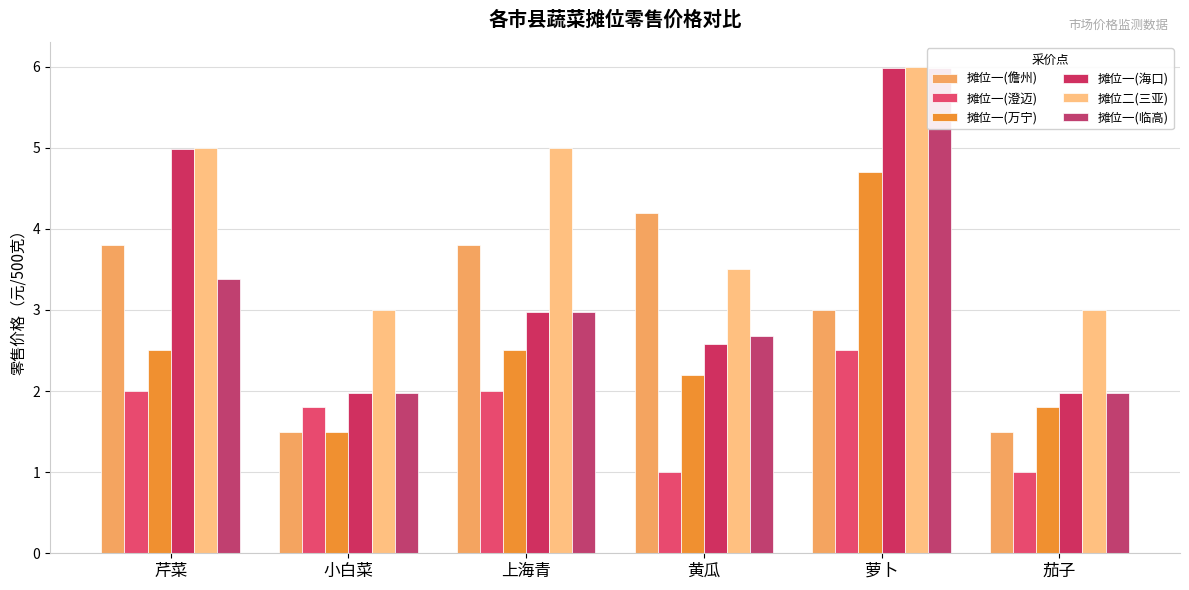

How many groups of bars are there?

6